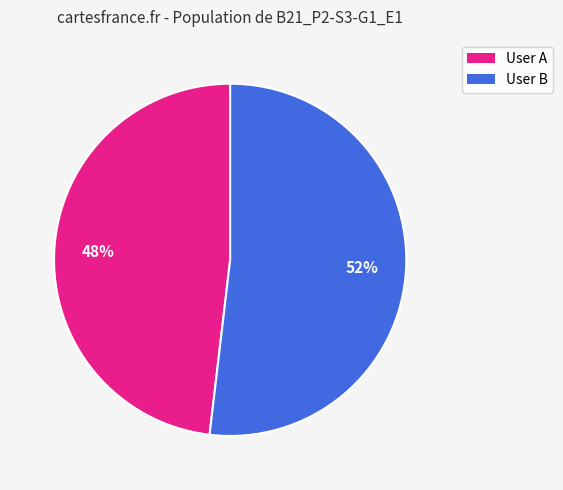

Does User A account for over 50% of the chart?

No